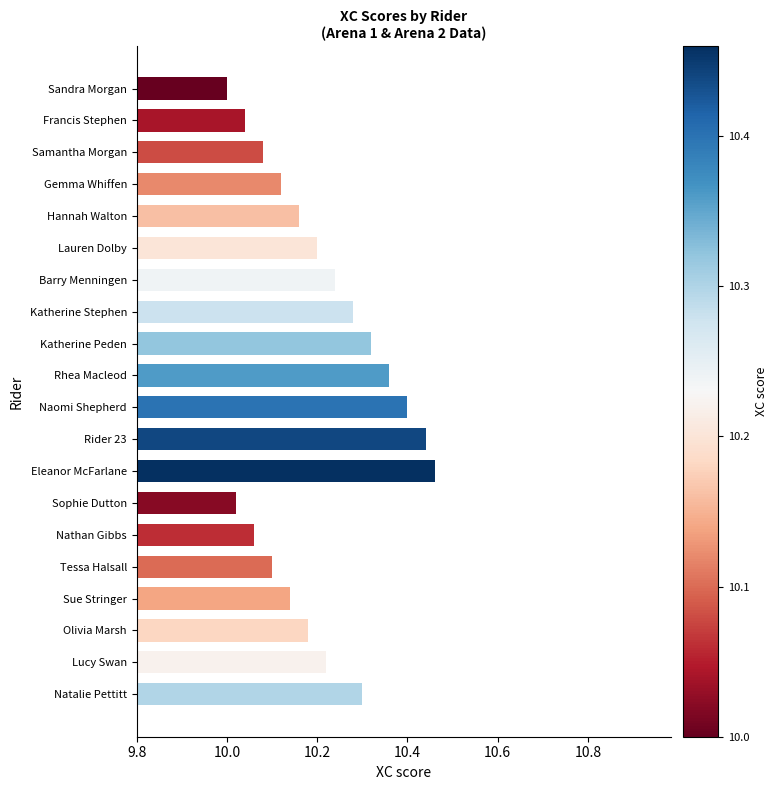

How many bars are there in total?

20